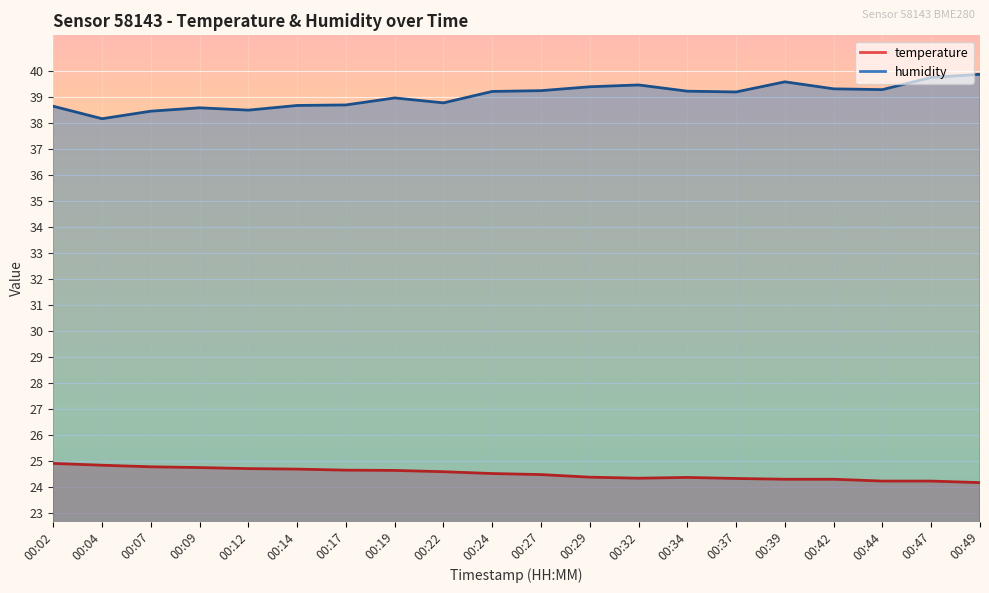

Reading left to right, list all the values displayed in this chart.

temperature: 00:02=24.9	00:04=24.8	00:07=24.8	00:09=24.8	00:12=24.7	00:14=24.7	00:17=24.6	00:19=24.6	00:22=24.6	00:24=24.5	00:27=24.5	00:29=24.4	00:32=24.3	00:34=24.4	00:37=24.3	00:39=24.3	00:42=24.3	00:44=24.2	00:47=24.2	00:49=24.2
humidity: 00:02=38.7	00:04=38.2	00:07=38.5	00:09=38.6	00:12=38.5	00:14=38.7	00:17=38.7	00:19=39.0	00:22=38.8	00:24=39.2	00:27=39.3	00:29=39.4	00:32=39.5	00:34=39.2	00:37=39.2	00:39=39.6	00:42=39.3	00:44=39.3	00:47=39.8	00:49=39.9